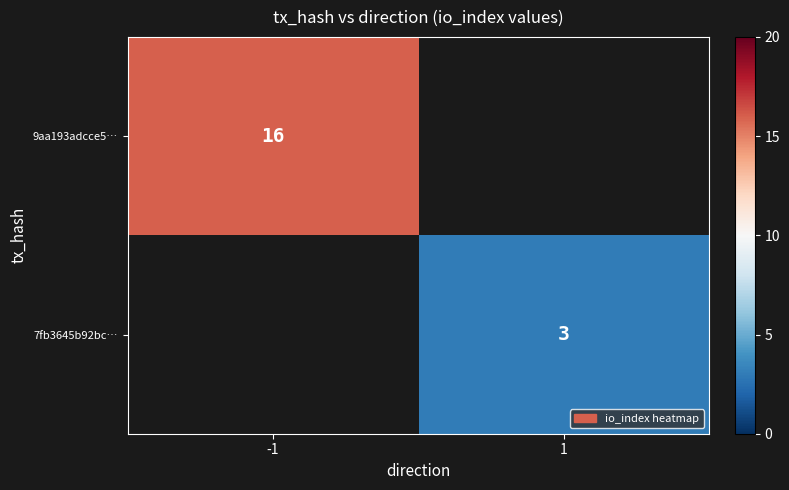

The value of 9aa193adcce5… at -1 is 8. True or false?

False